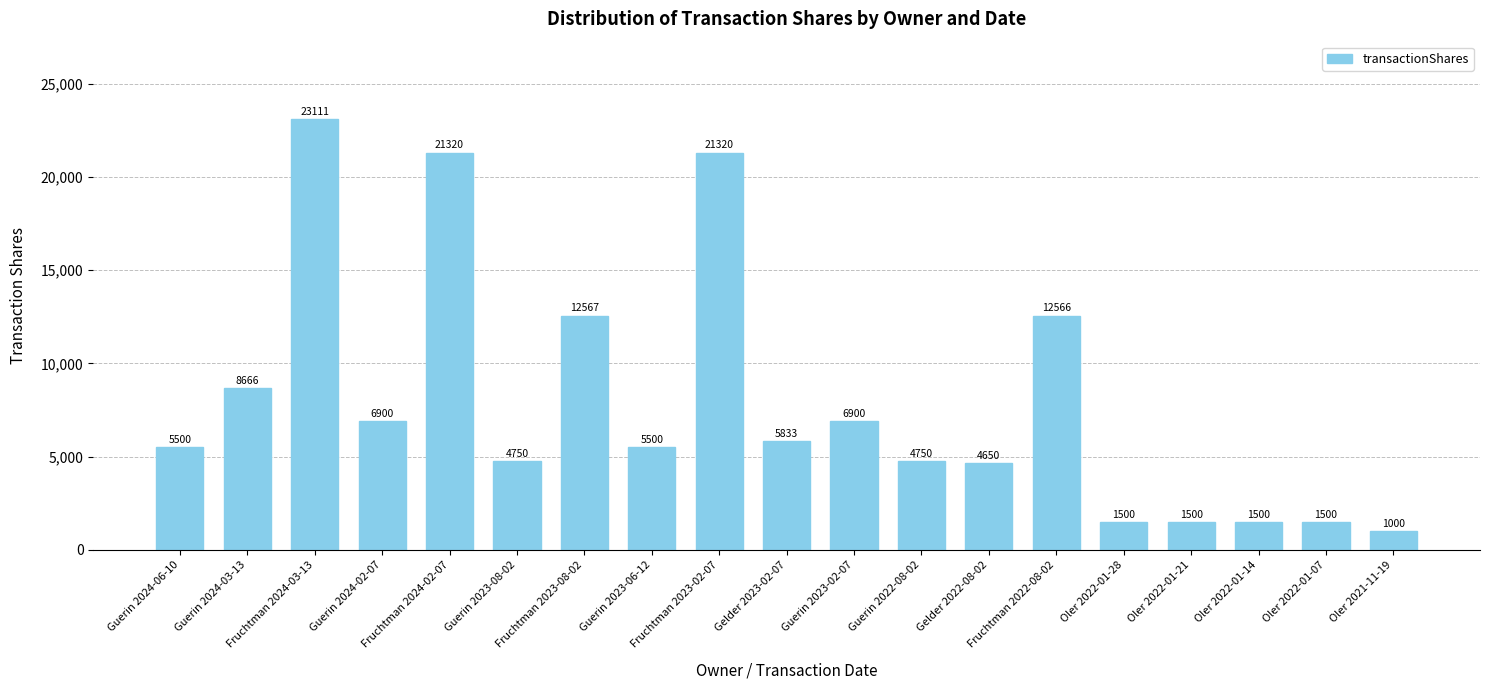

Is it true that the value at Gelder 2023-02-07 is 5833?

True